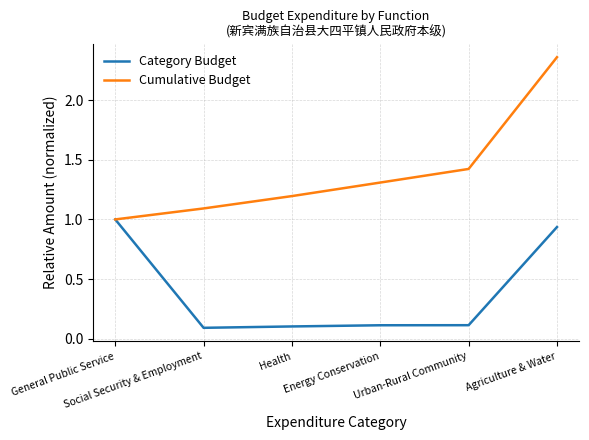

What is the highest value of the Category Budget series?

1.0